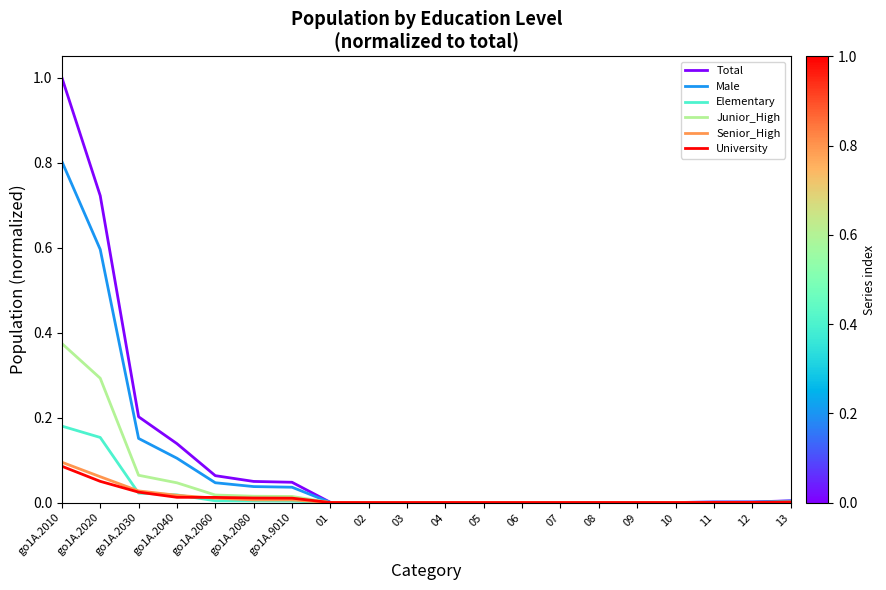

Which label corresponds to the largest value in the chart?

go1A.2010